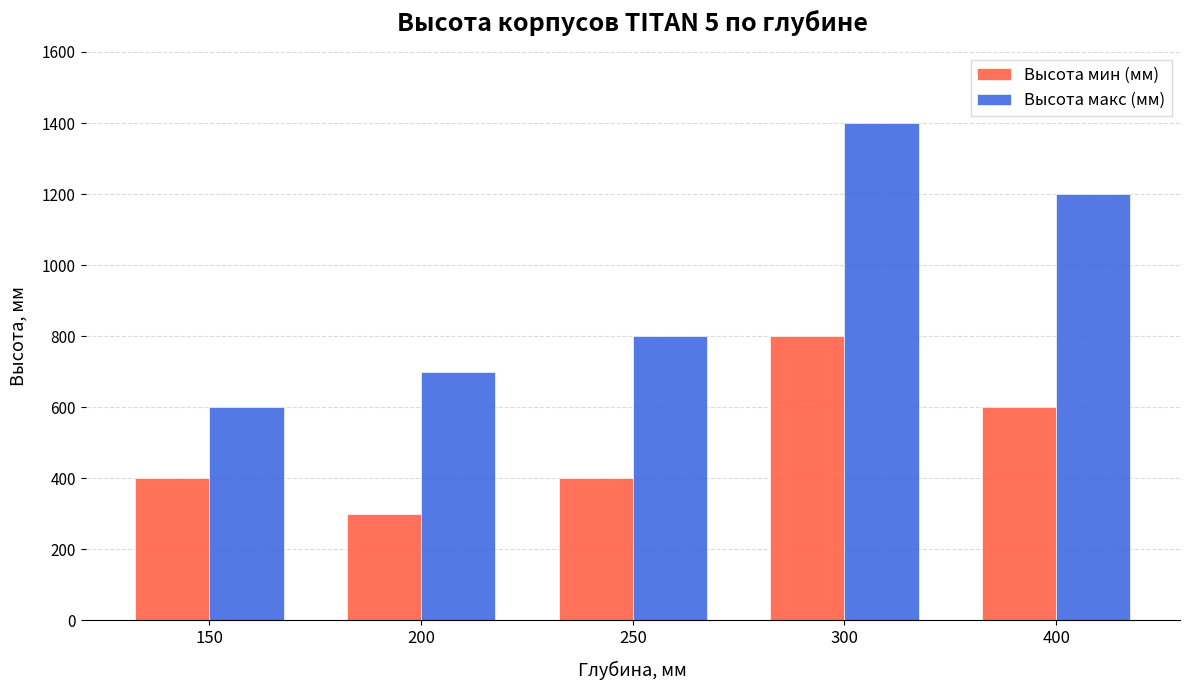

Does the chart contain any negative values?

No